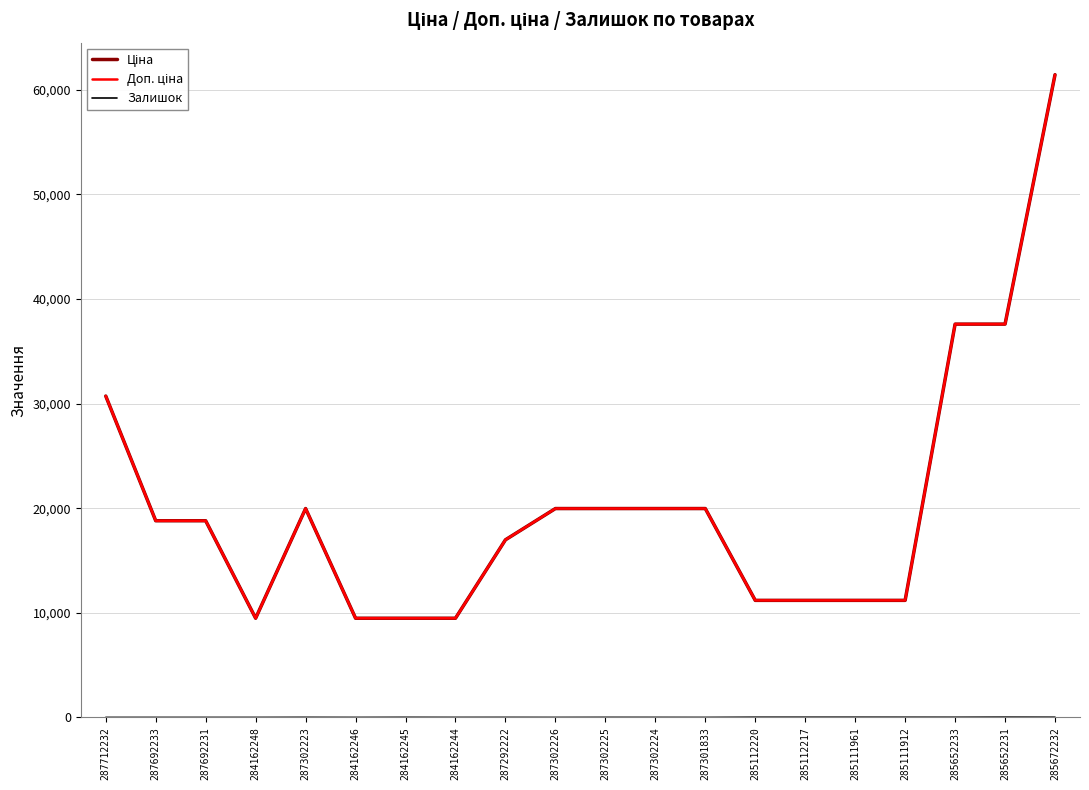

True or false: Залишок has a value of 8.0 at 284162245.

True